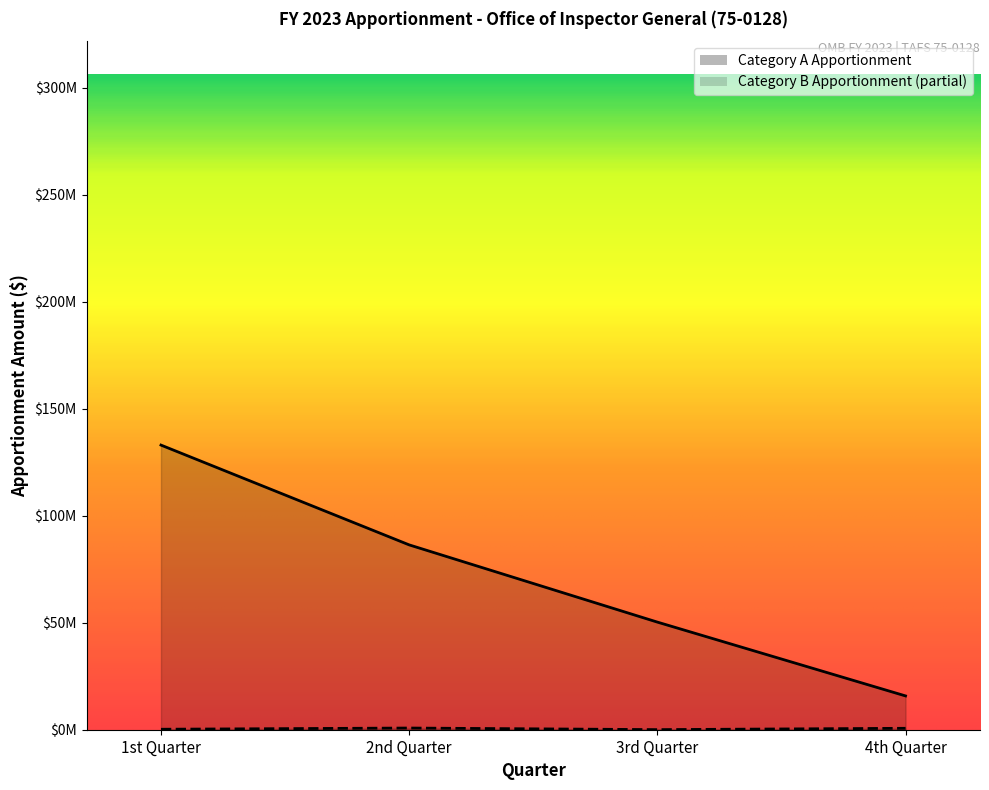

What is the difference between the maximum and minimum values?

117212070